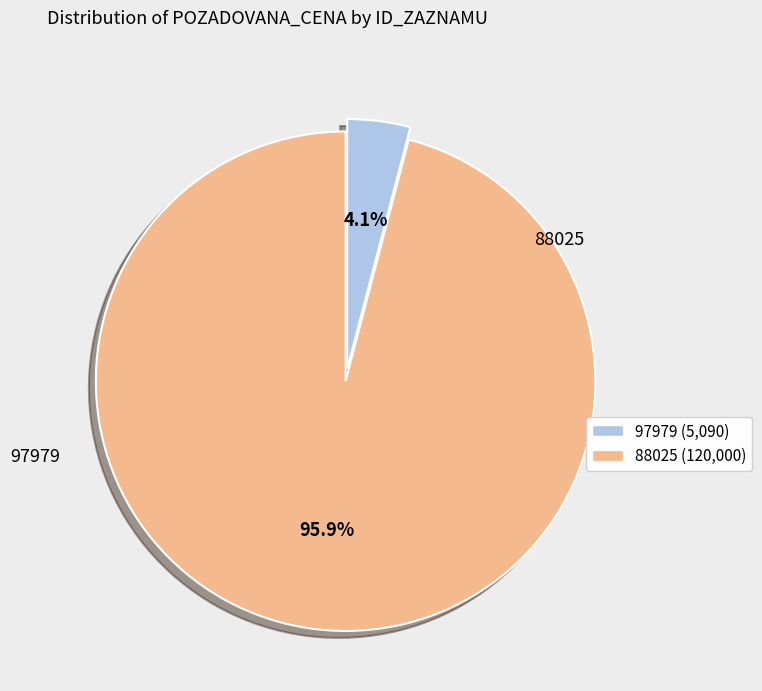

Which category has the biggest portion of the pie?

88025